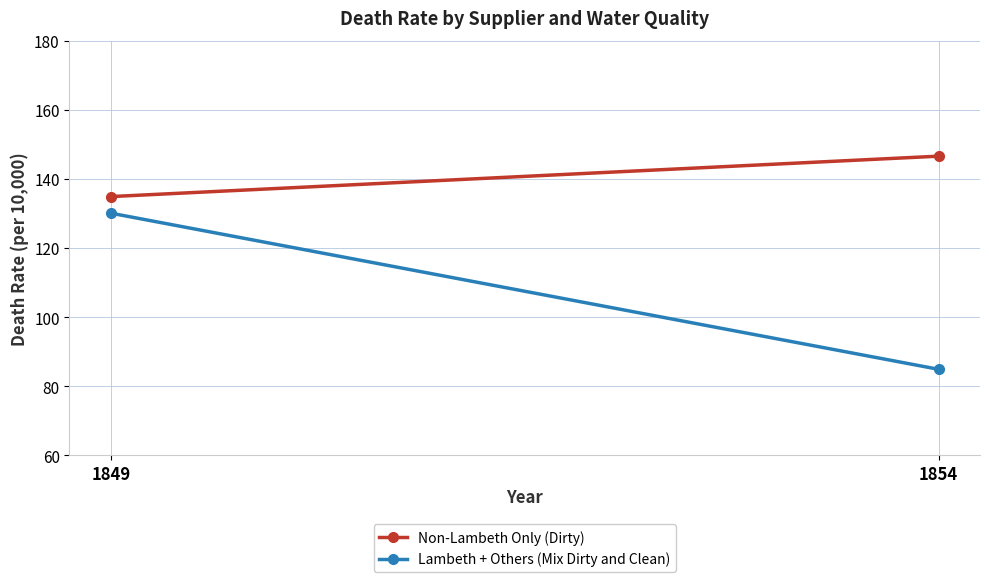

What is the difference between the Non-Lambeth Only (Dirty) values at 1849 and 1854?

11.7